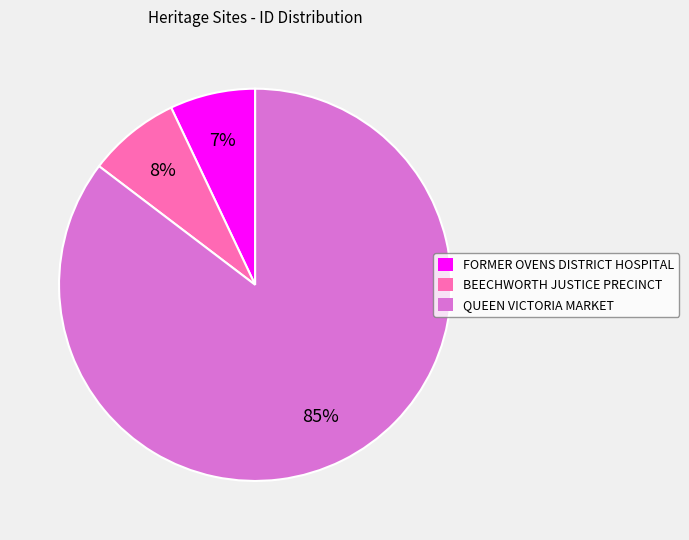

Does any single category account for the majority?

Yes